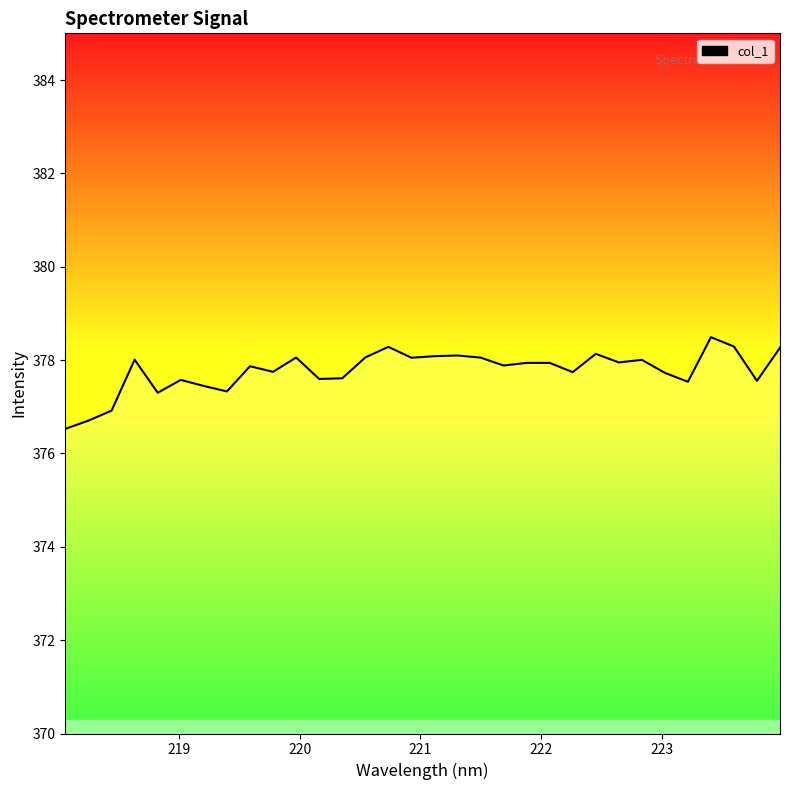

What is the greatest value displayed?

378.5